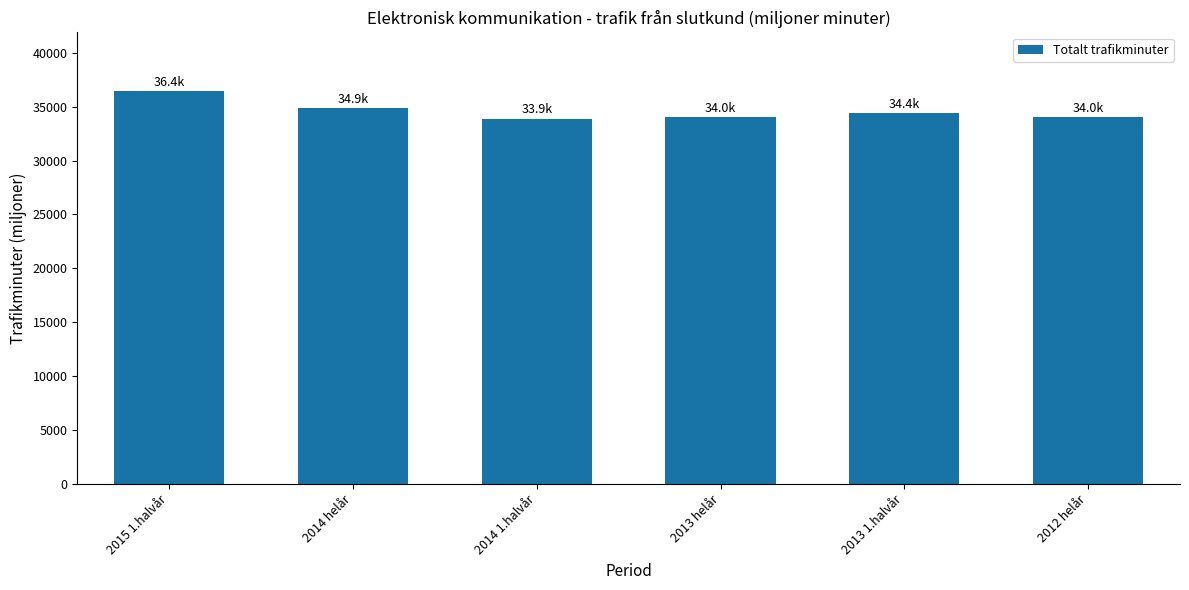

Where is the data nearest to the value 35160?

2014 helår